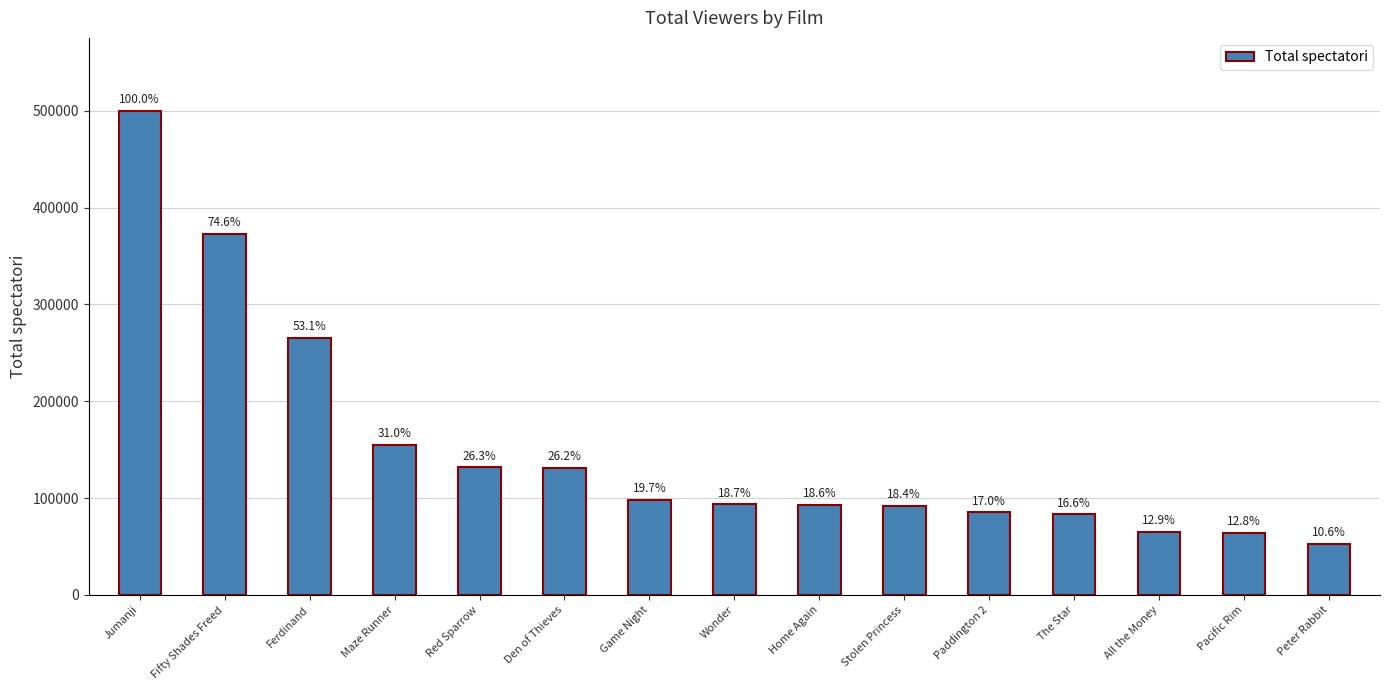

What position from the right is Den of Thieves?

10